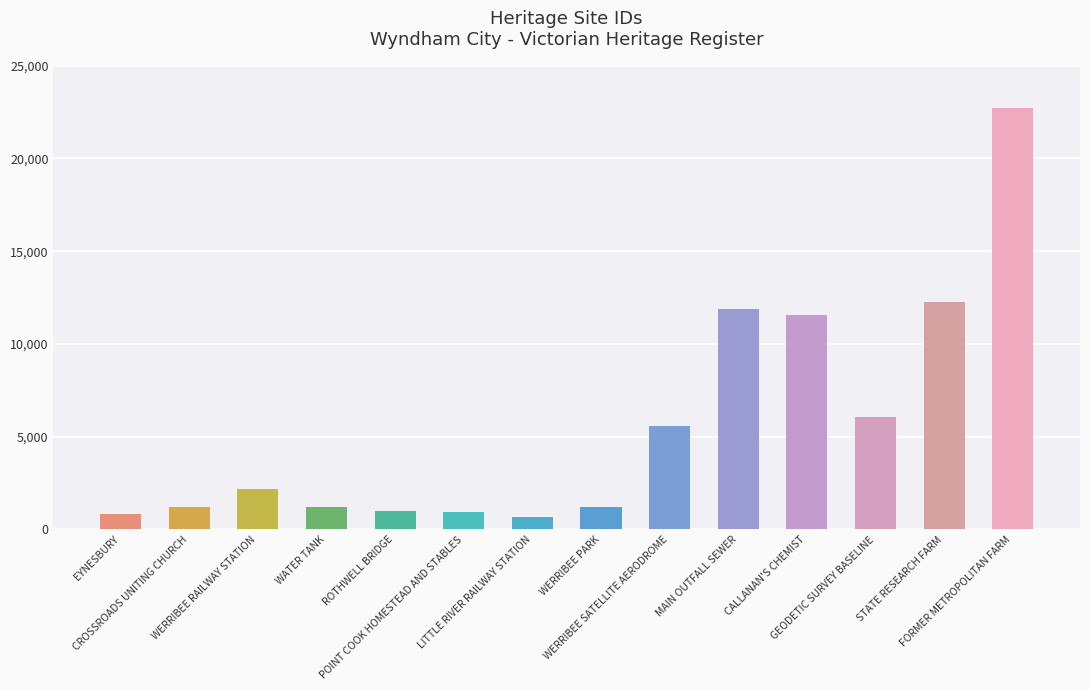

The chart shows a value of 5817 at CALLANAN'S CHEMIST. True or false?

False